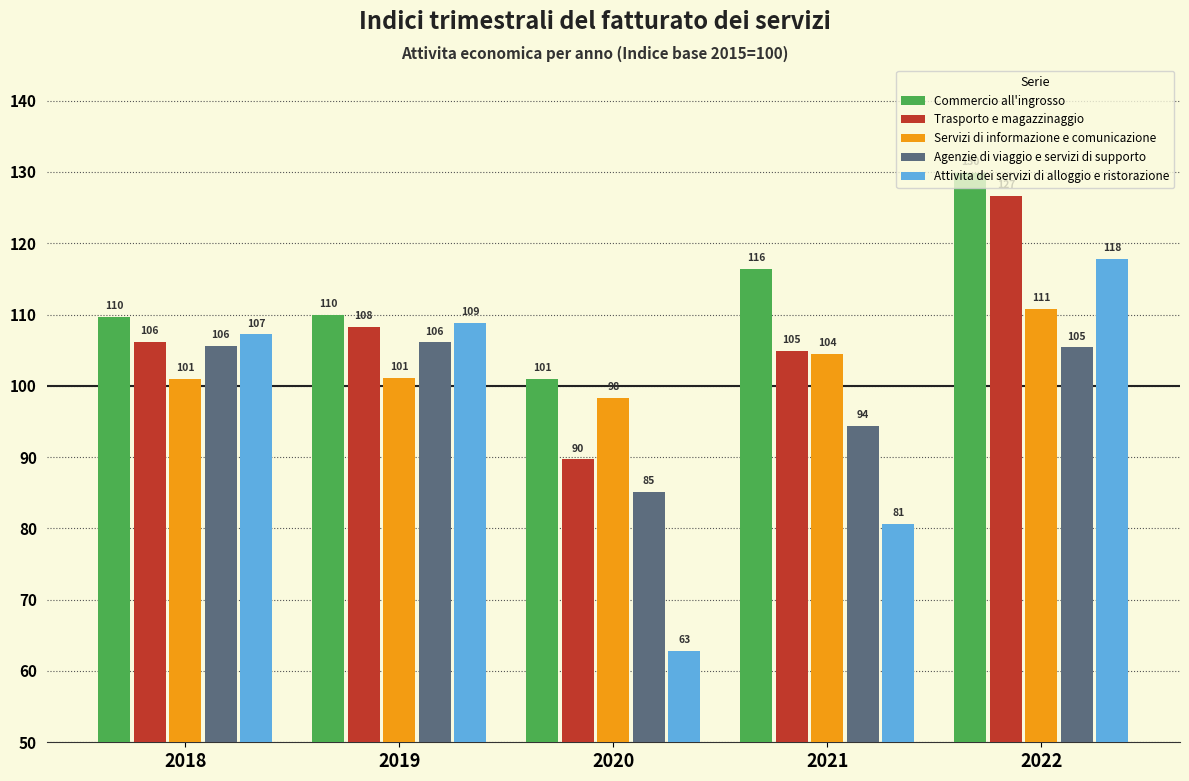

What is the difference between the highest and lowest values at 2021?

35.8